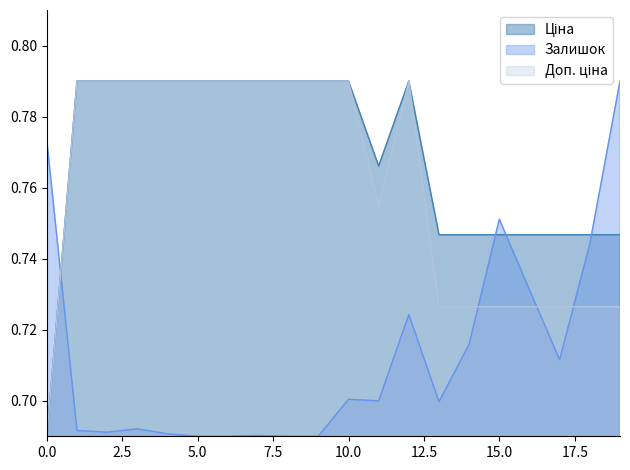

Does the chart have visible grid lines?

No